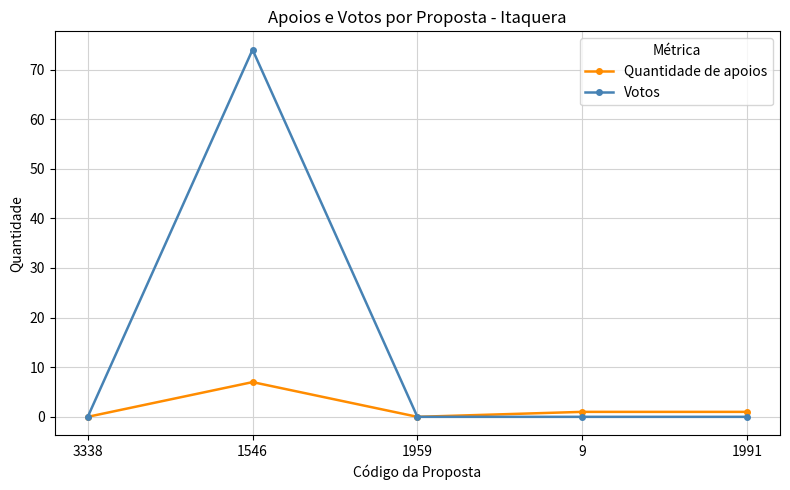

Reading left to right, extract all data points from this chart.

Quantidade de apoios: 3338=0	1546=7	1959=0	9=1	1991=1
Votos: 3338=0	1546=74	1959=0	9=0	1991=0